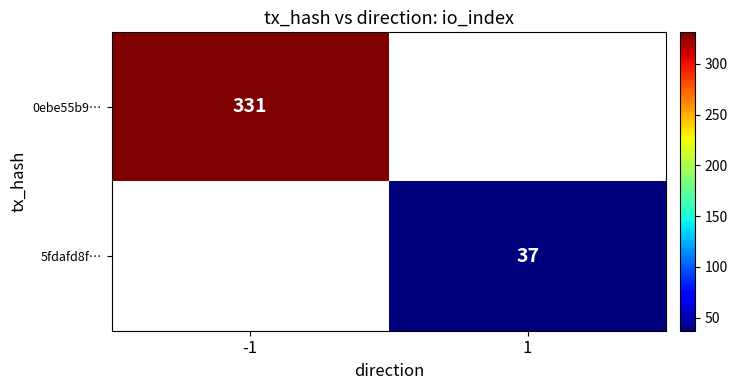

Is it true that 5fdafd8f… equals 20 at 1?

False